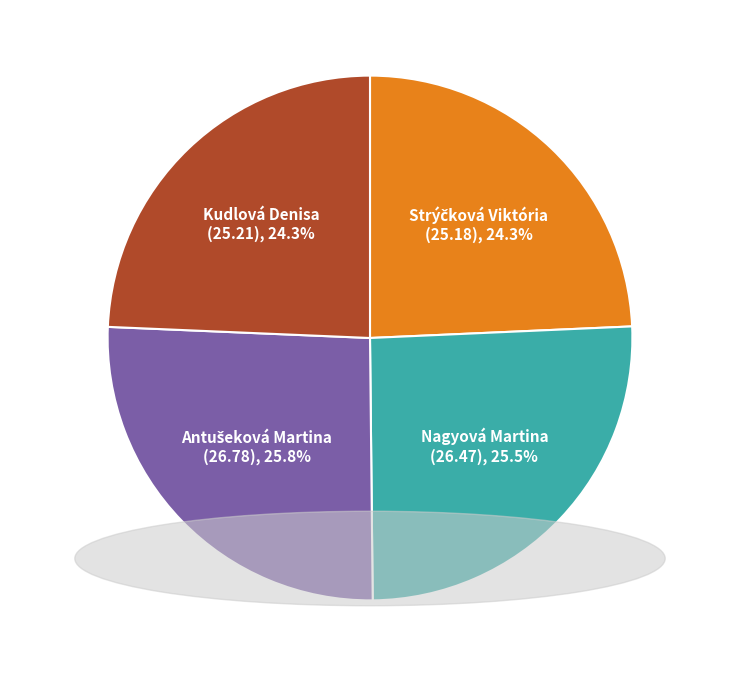

How many segments does this pie chart have?

4